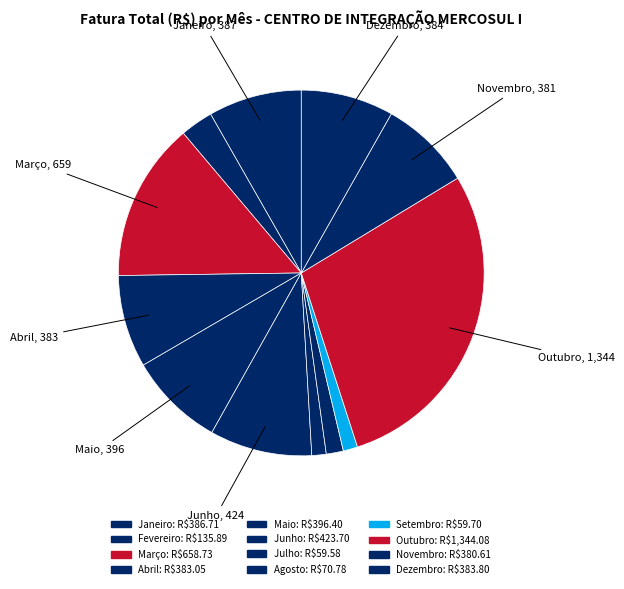

Is there a majority slice in this chart?

No